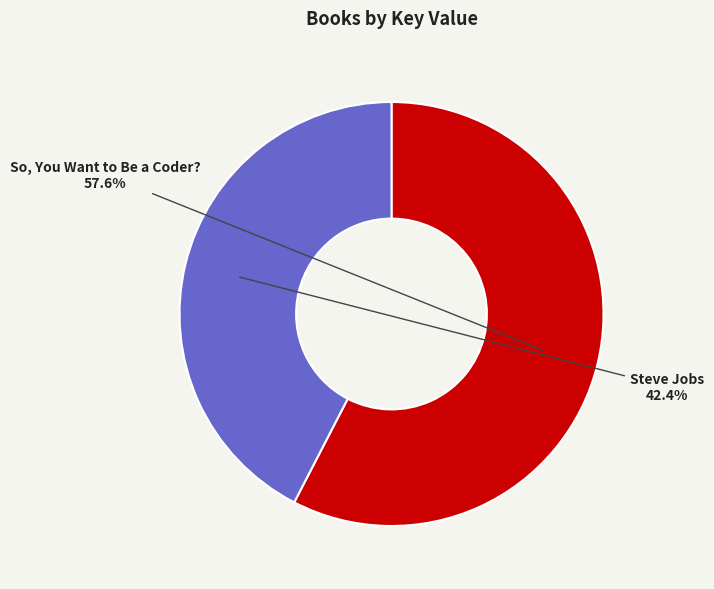

What is the ratio of the value at So, You Want to Be a Coder? to the value at Steve Jobs?

1.4